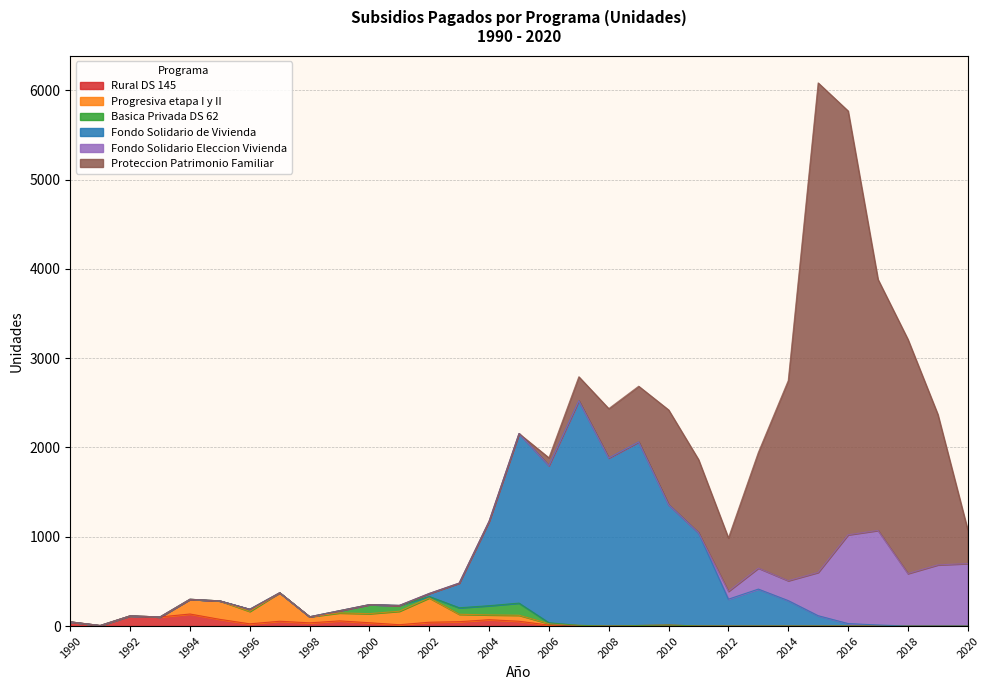

Which has a higher value, 2010 or 2018?

2010